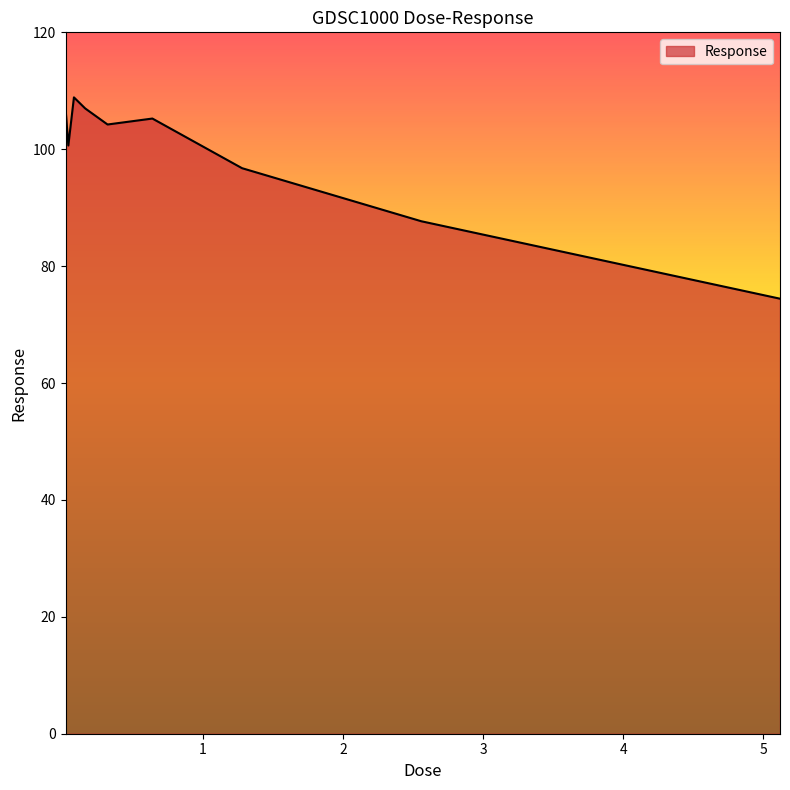

What is the maximum value shown in the chart?

108.9